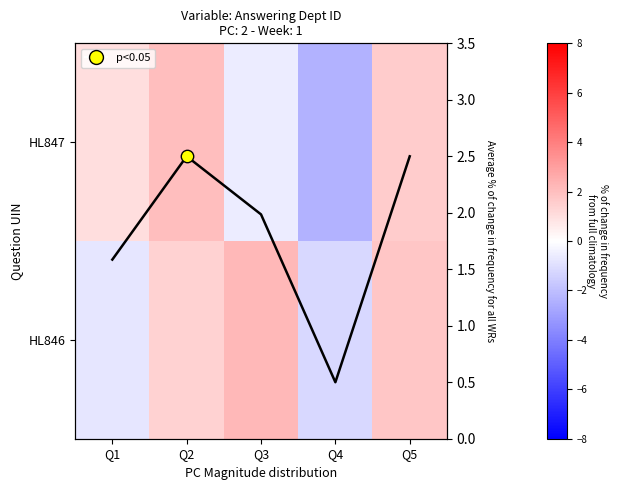

How many values in the HL846 series exceed 1?

3